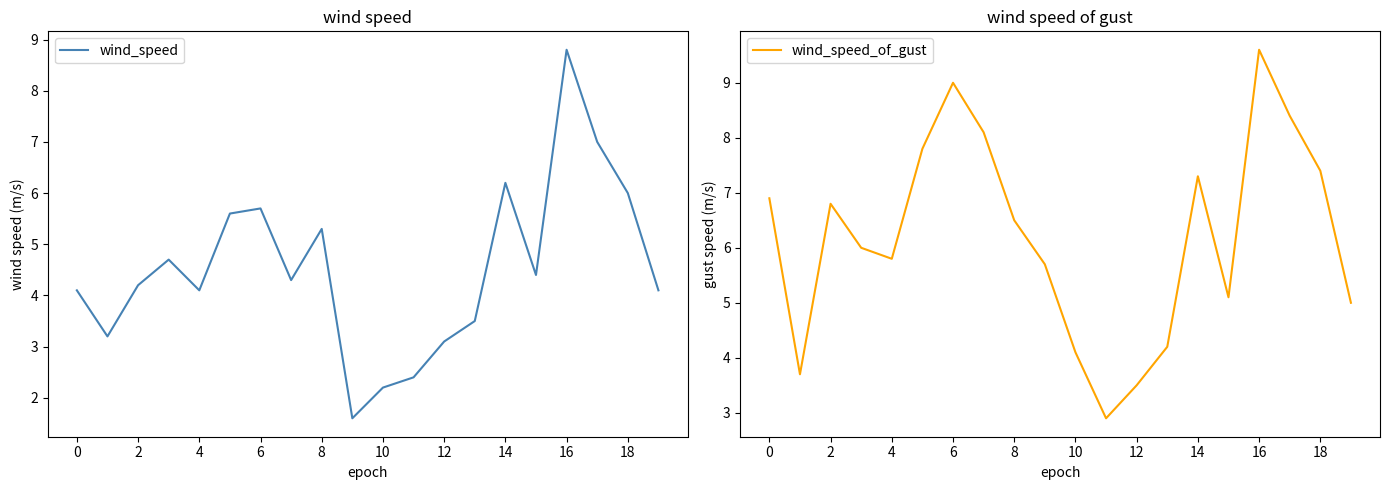

The wind_speed series shows 5.7 at 6. True or false?

True